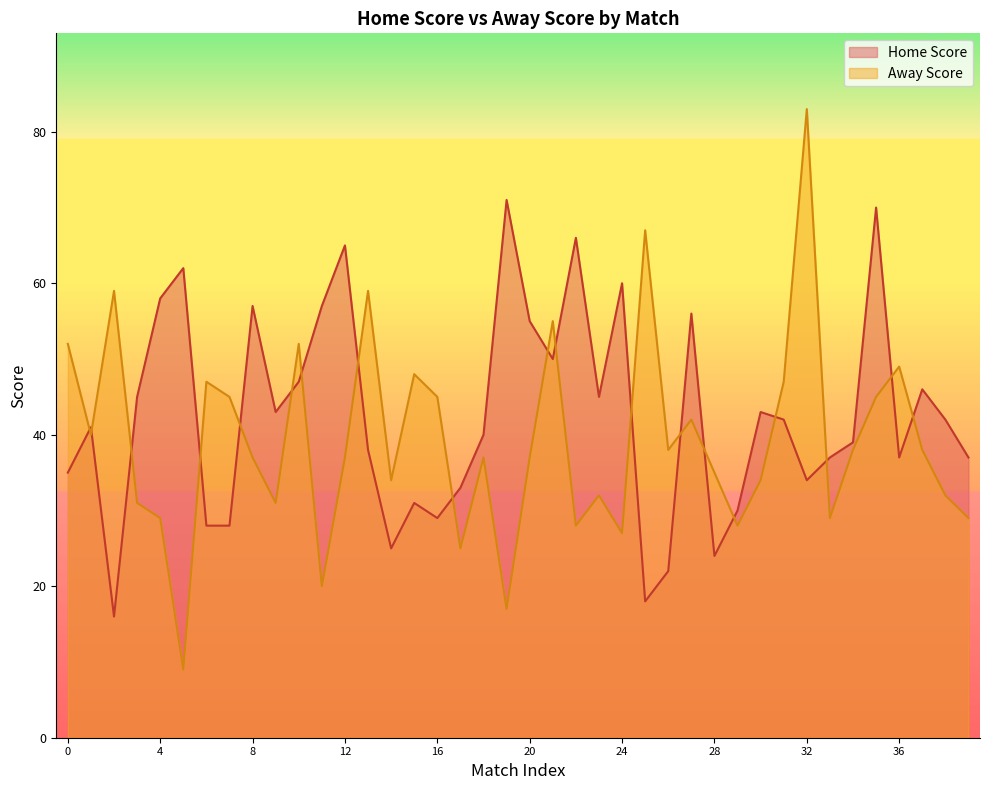

What is the spread (max minus min) of values at 11?

2